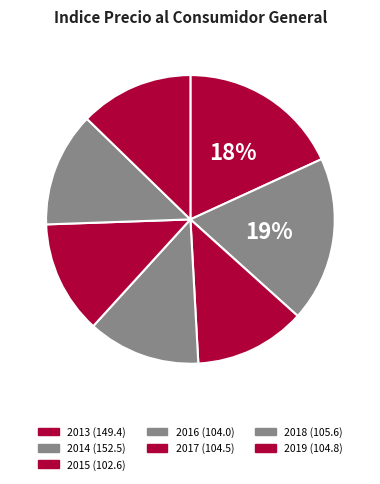

Combined, what portion of the pie is 2018 and 2017?

25.5%